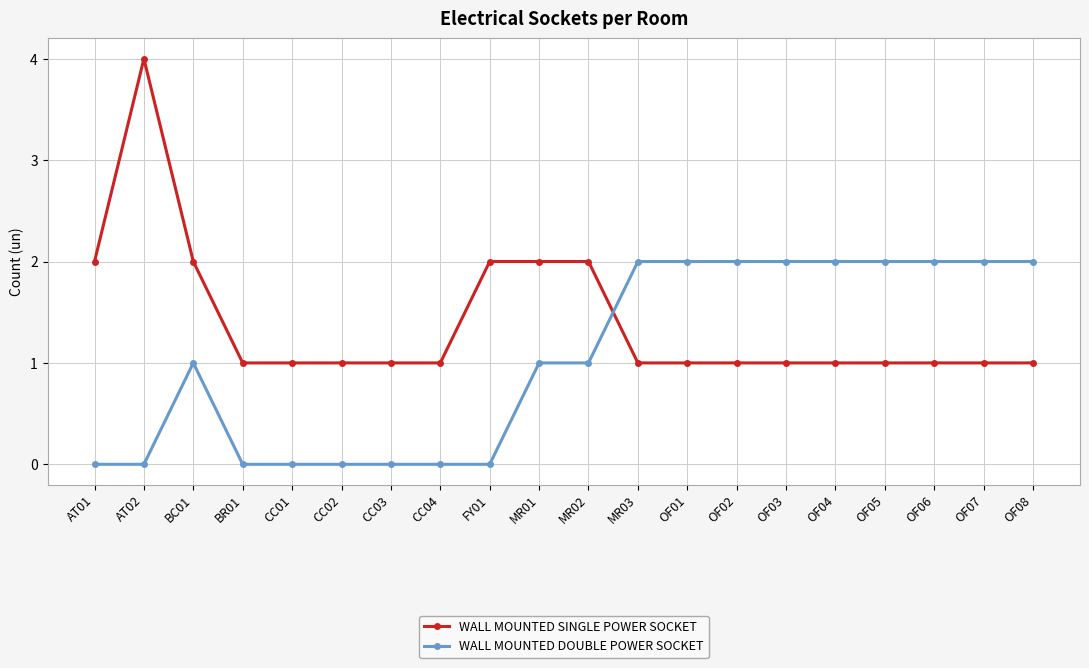

Is the value of WALL MOUNTED SINGLE POWER SOCKET at AT02 greater than the value of WALL MOUNTED DOUBLE POWER SOCKET at MR01?

Yes